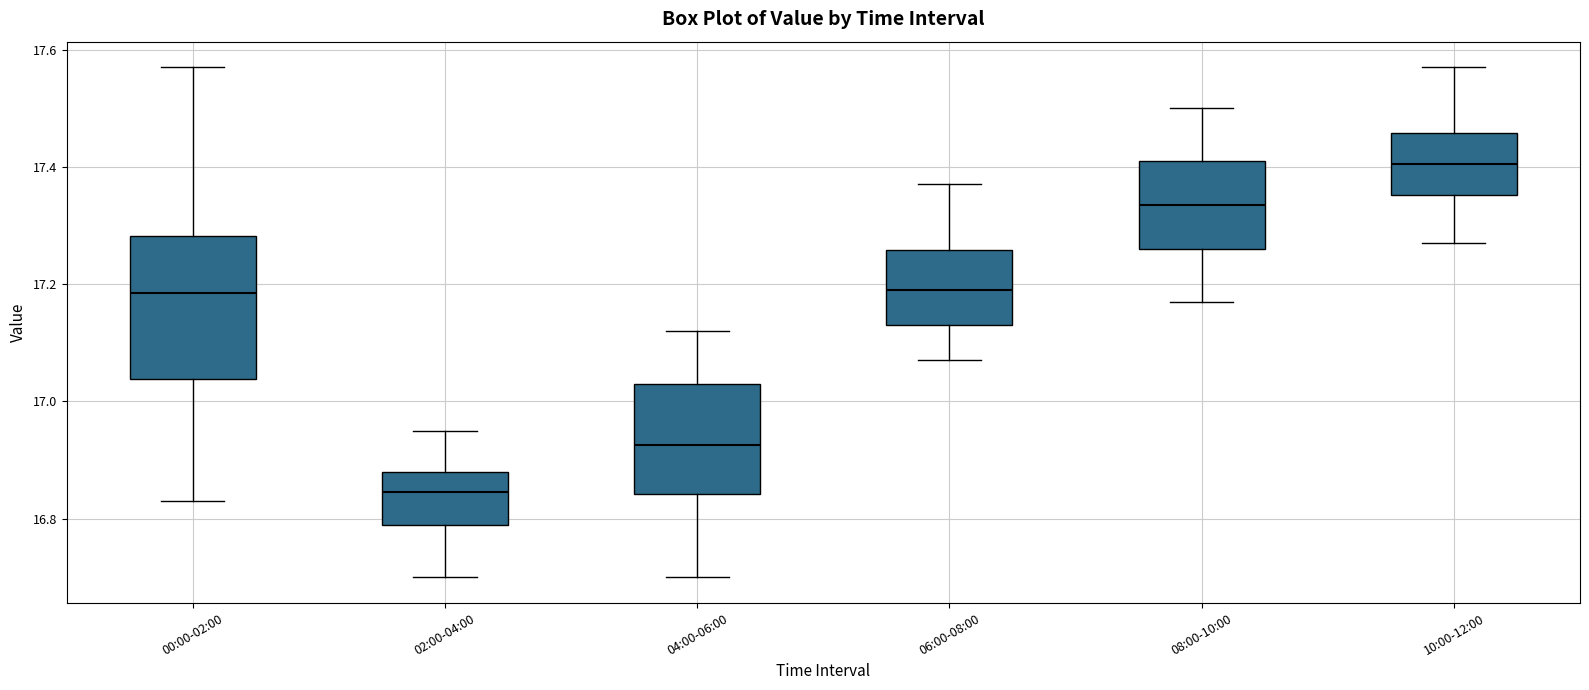

Which box has the lowest median line?

02:00-04:00